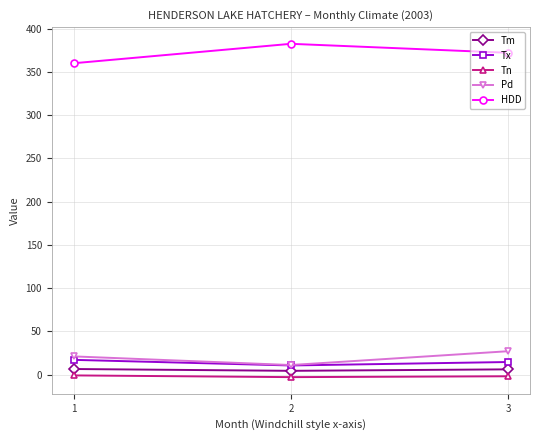

Rank the categories by HDD value from lowest to highest.

1, 3, 2